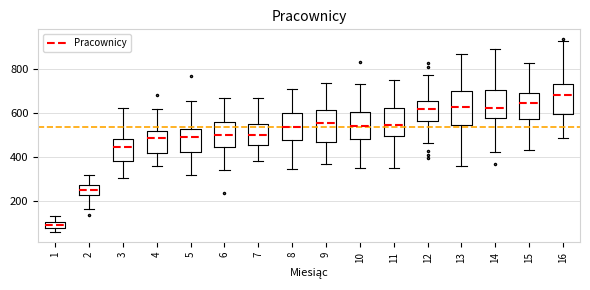

Where does the lower whisker of the box at x = 16 end on the y-axis? The values are not printed on the chart, so give them approximately, as read against the axis.

480